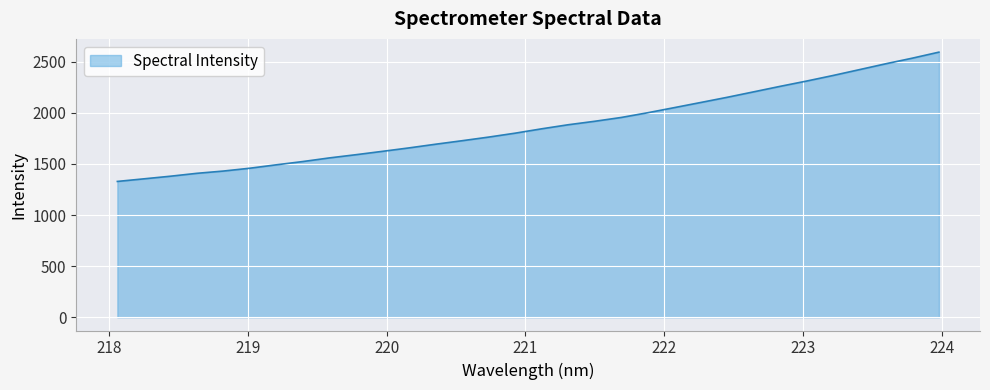

What is the smallest value displayed?

1328.6